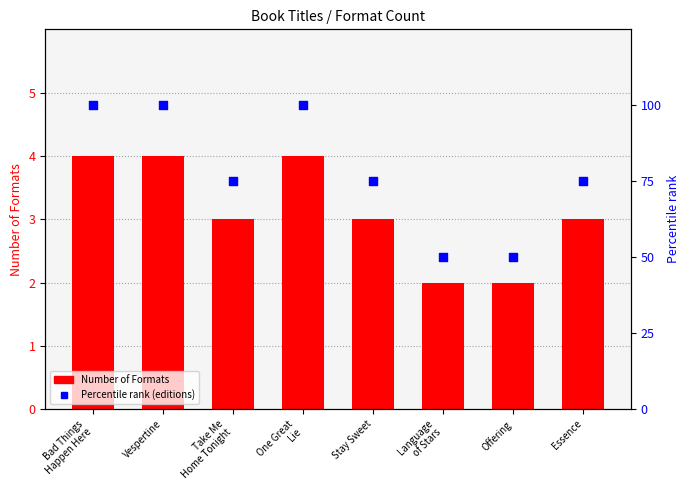

What is the total value across all series at Offering?

52